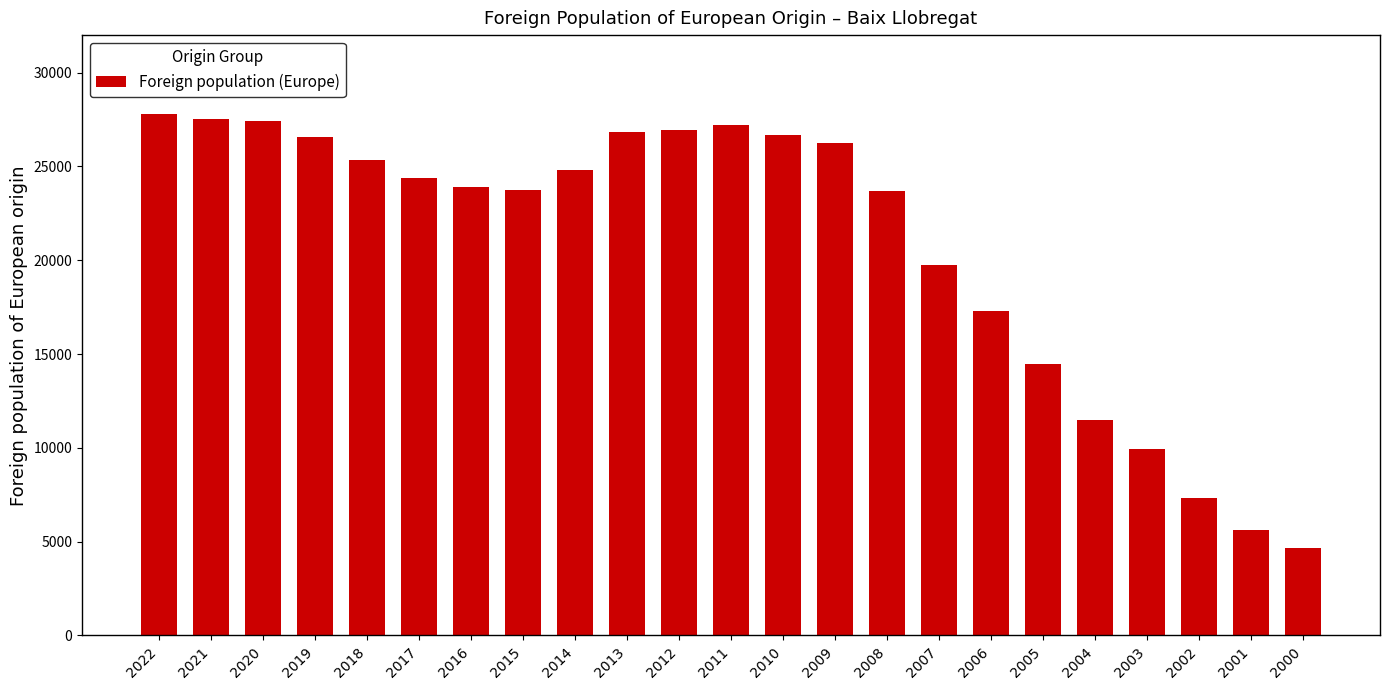

How many data points are less than 24391?

11